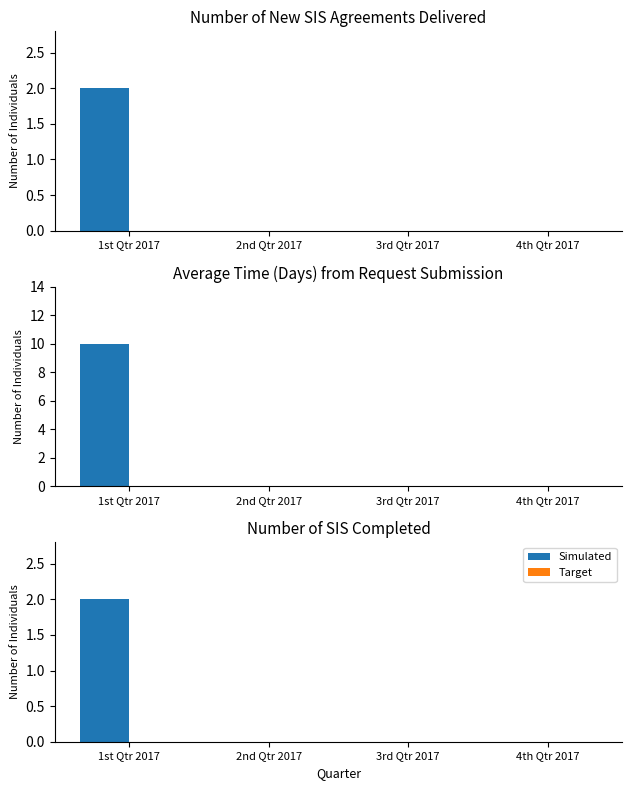

How many bars are there in total?

8